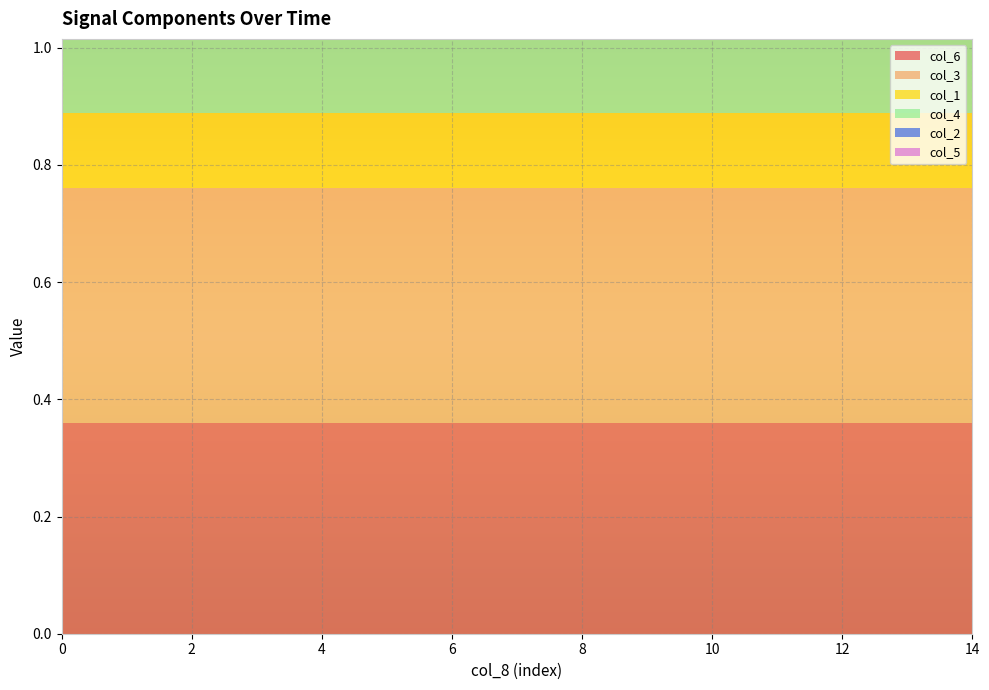

Reading left to right, transcribe all the data shown in this chart.

col_6: 0=0.4	1=0.4	2=0.4	3=0.4	4=0.4	5=0.4	6=0.4	7=0.4	8=0.4	9=0.4	10=0.4	11=0.4	12=0.4	13=0.4	14=0.4
col_3: 0=0.4	1=0.4	2=0.4	3=0.4	4=0.4	5=0.4	6=0.4	7=0.4	8=0.4	9=0.4	10=0.4	11=0.4	12=0.4	13=0.4	14=0.4
col_1: 0=0.1	1=0.1	2=0.1	3=0.1	4=0.1	5=0.1	6=0.1	7=0.1	8=0.1	9=0.1	10=0.1	11=0.1	12=0.1	13=0.1	14=0.1
col_4: 0=0.1	1=0.1	2=0.1	3=0.1	4=0.1	5=0.1	6=0.1	7=0.1	8=0.1	9=0.1	10=0.1	11=0.1	12=0.1	13=0.1	14=0.1
col_2: 0=0.0	1=0.0	2=0.0	3=0.0	4=0.0	5=0.0	6=0.0	7=0.0	8=0.0	9=0.0	10=0.0	11=0.0	12=0.0	13=0.0	14=0.0
col_5: 0=0.0	1=0.0	2=0.0	3=0.0	4=0.0	5=0.0	6=0.0	7=0.0	8=0.0	9=0.0	10=0.0	11=0.0	12=0.0	13=0.0	14=0.0